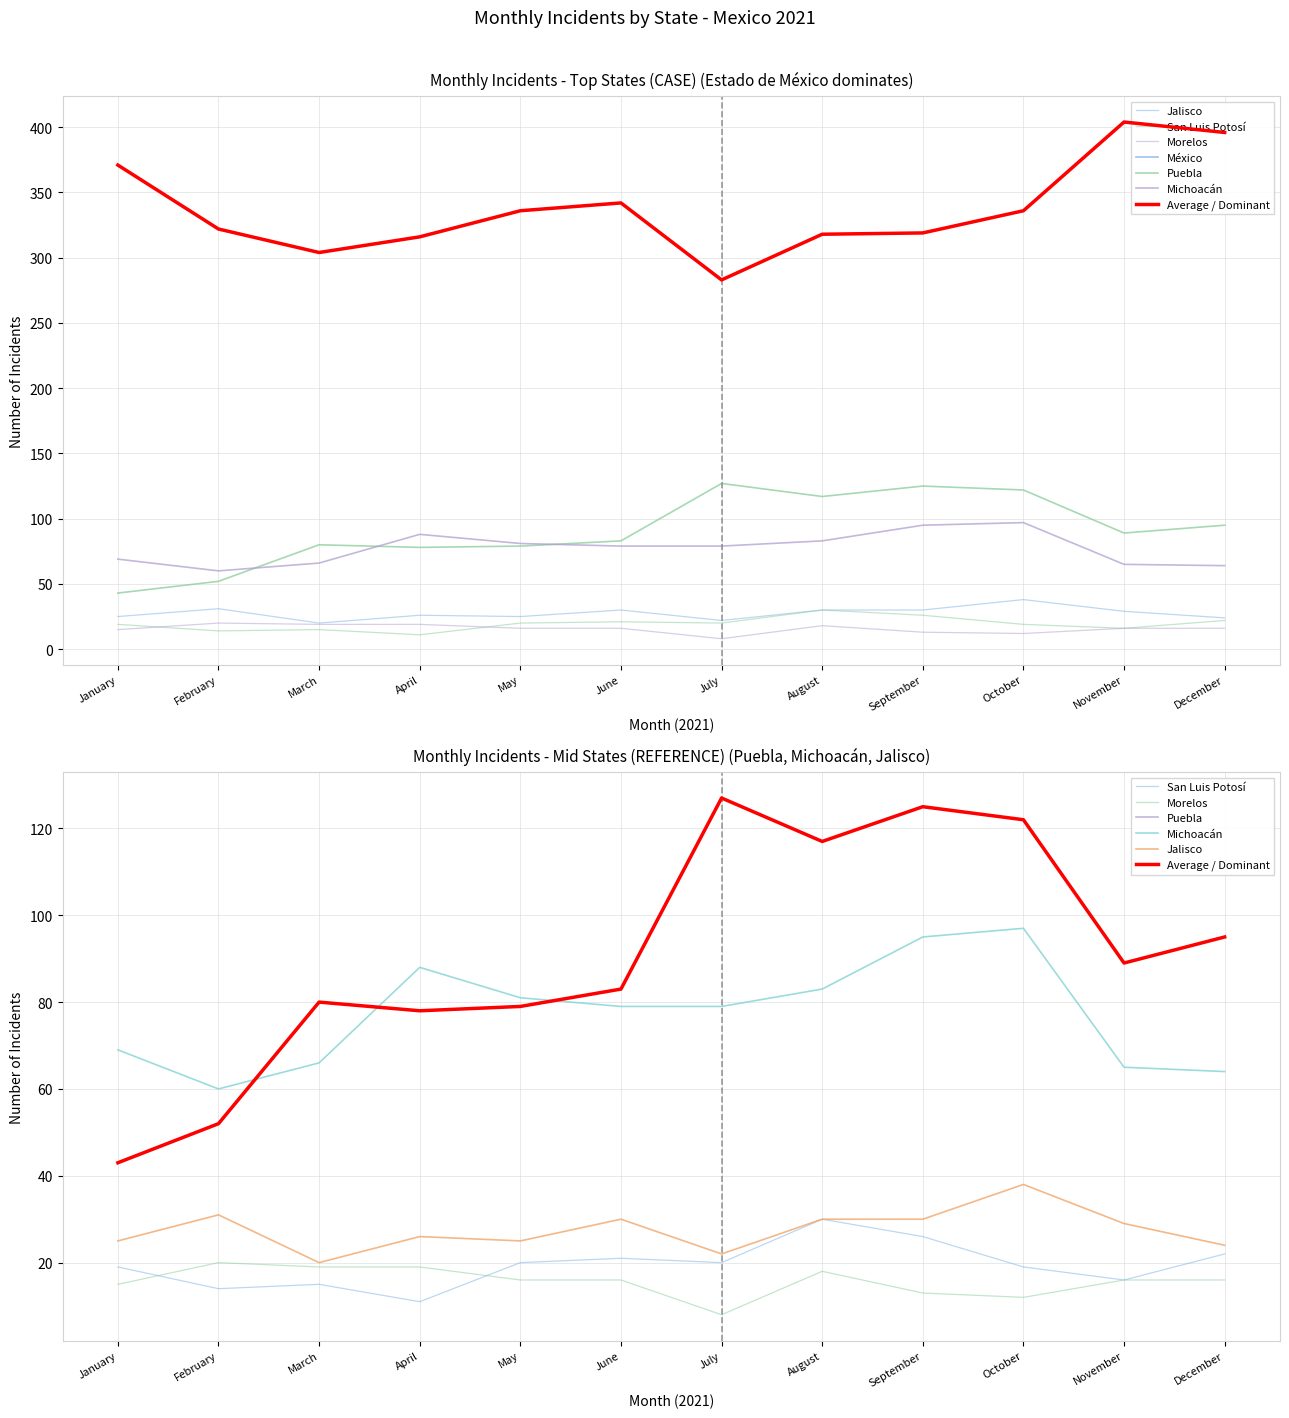

What is the difference between the maximum and minimum values in the Puebla series?

84